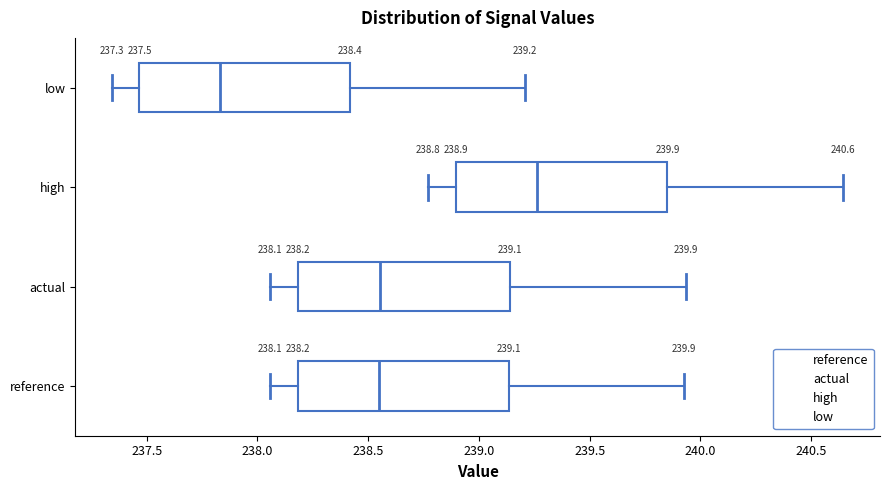

Which box's median line is the furthest to the left?

low